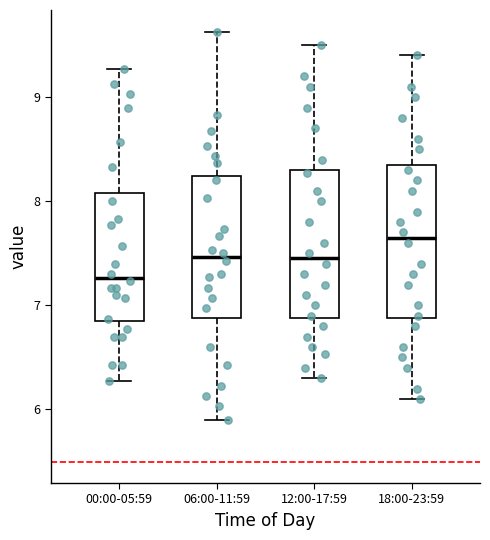

Which box's median line is the highest?

18:00-23:59